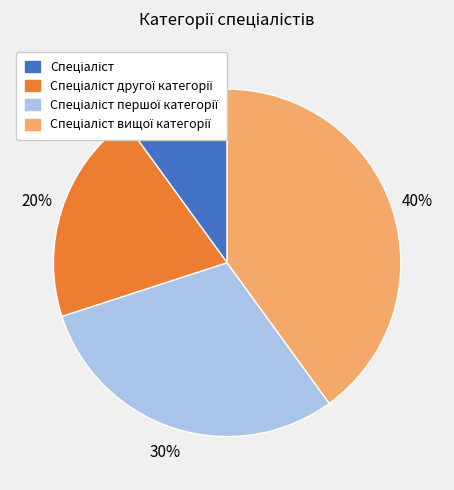

To the nearest percent, what is the average slice percentage?

25%